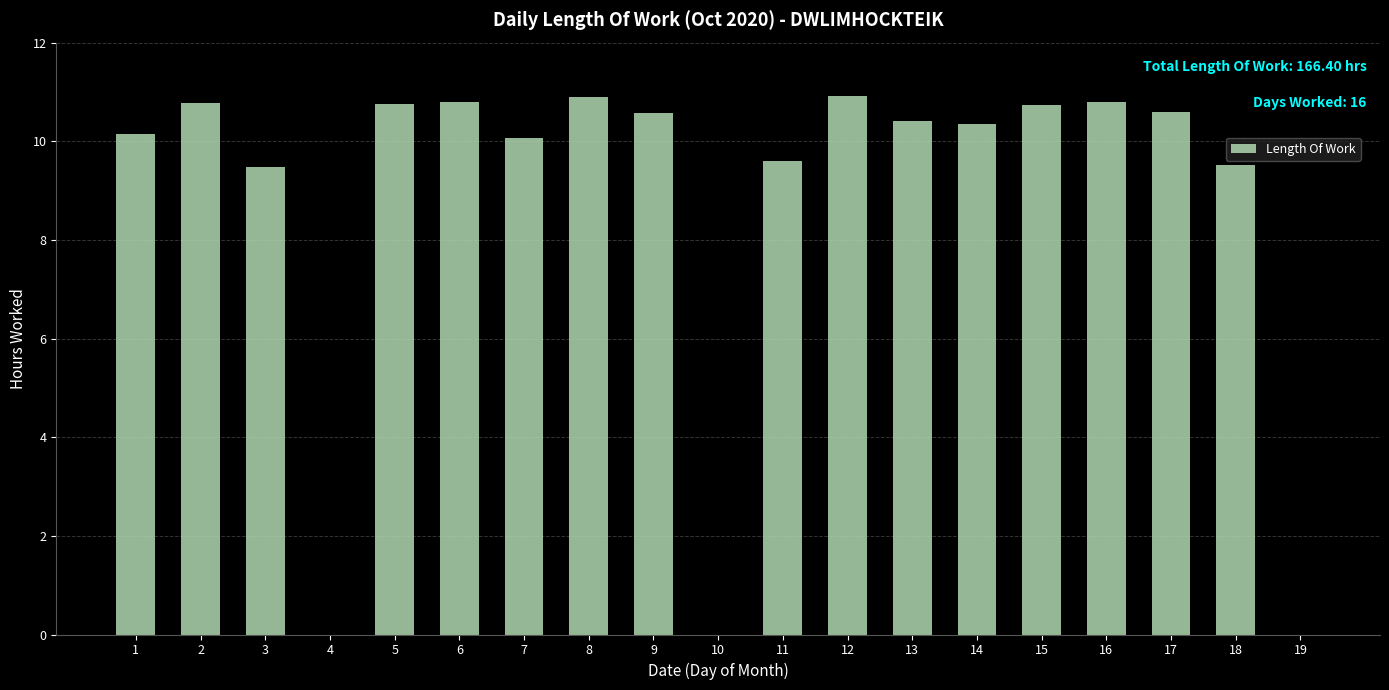

What is the maximum value shown in the chart?

10.9